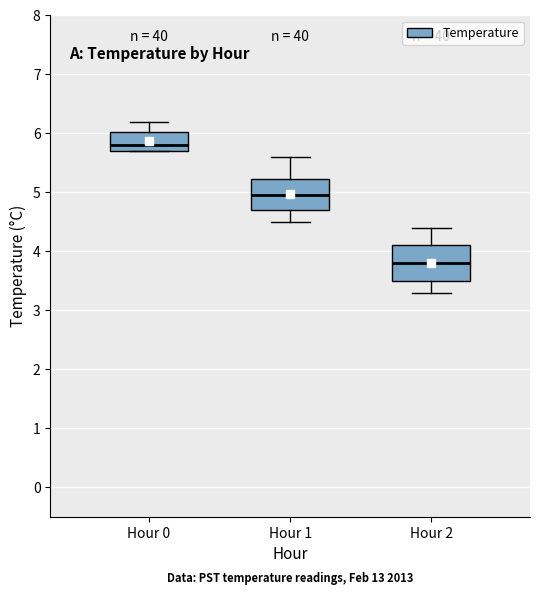

Reading left to right, transcribe this box plot: for each box, give where its median line is, the range the box spans, and where its two whiskers end, as read against the y-axis. The values are not printed on the chart, so give them approximately, as read against the axis.

Hour 0: median 5.8, box 5.7 to 6.0, whiskers 5.7 to 6.2
Hour 1: median 5.0, box 4.7 to 5.2, whiskers 4.5 to 5.6
Hour 2: median 3.8, box 3.5 to 4.1, whiskers 3.3 to 4.4